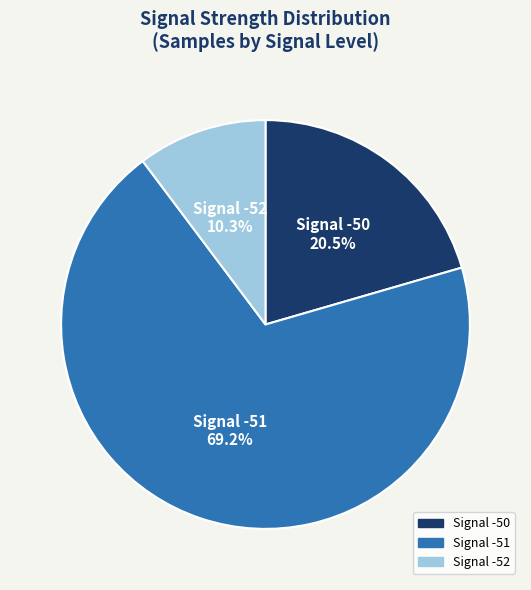

Does any single category account for the majority?

Yes